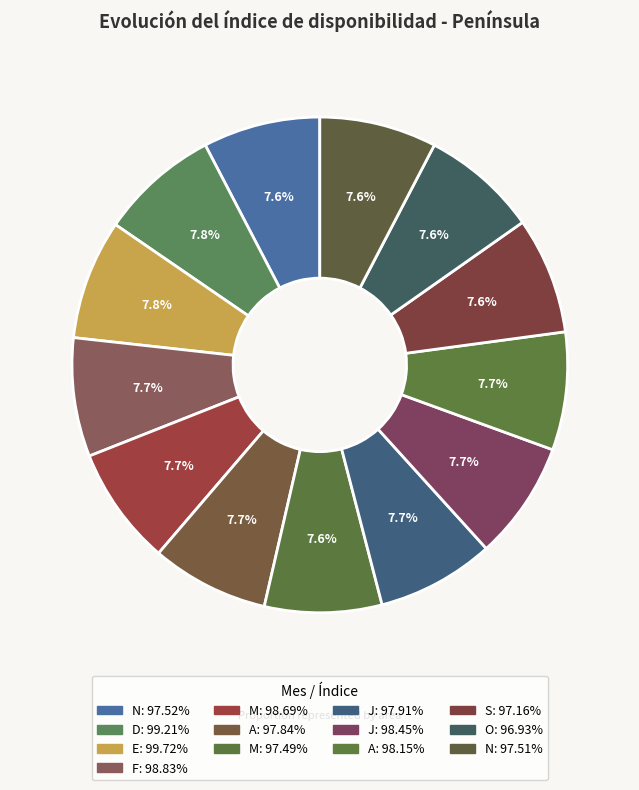

How many segments does this pie chart have?

13